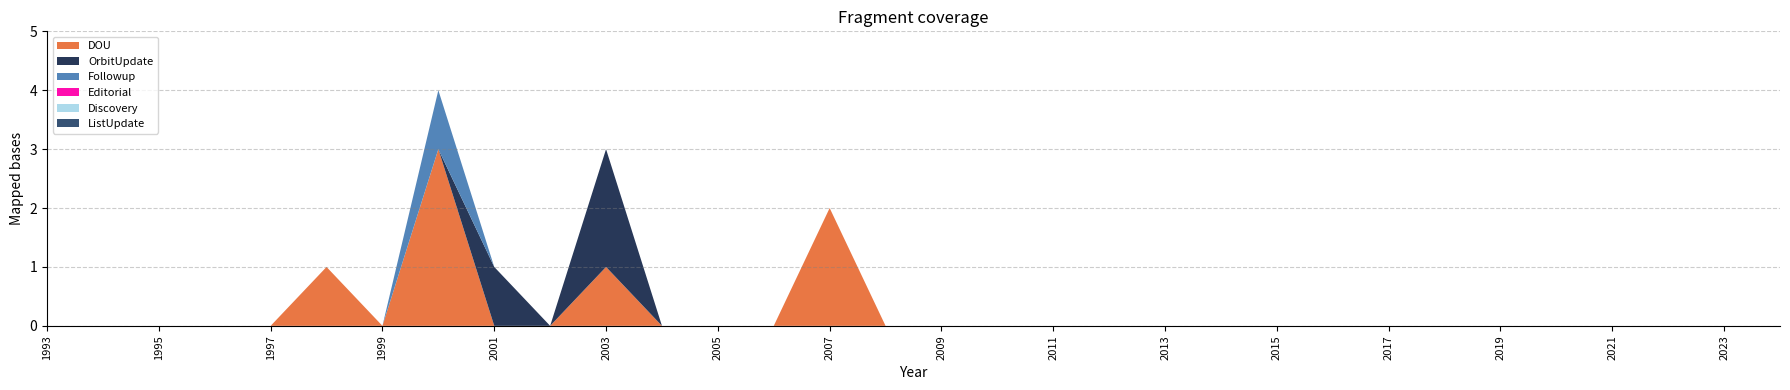

Reading left to right, what are all the values shown in this chart?

DOU: 1993=0	1994=0	1995=0	1996=0	1997=0	1998=1	1999=0	2000=3	2001=0	2002=0	2003=1	2004=0	2005=0	2006=0	2007=2	2008=0	2009=0	2010=0	2011=0	2012=0	2013=0	2014=0	2015=0	2016=0	2017=0	2018=0	2019=0	2020=0	2021=0	2022=0	2023=0	2024=0
OrbitUpdate: 1993=0	1994=0	1995=0	1996=0	1997=0	1998=0	1999=0	2000=0	2001=1	2002=0	2003=2	2004=0	2005=0	2006=0	2007=0	2008=0	2009=0	2010=0	2011=0	2012=0	2013=0	2014=0	2015=0	2016=0	2017=0	2018=0	2019=0	2020=0	2021=0	2022=0	2023=0	2024=0
Followup: 1993=0	1994=0	1995=0	1996=0	1997=0	1998=0	1999=0	2000=1	2001=0	2002=0	2003=0	2004=0	2005=0	2006=0	2007=0	2008=0	2009=0	2010=0	2011=0	2012=0	2013=0	2014=0	2015=0	2016=0	2017=0	2018=0	2019=0	2020=0	2021=0	2022=0	2023=0	2024=0
Editorial: 1993=0	1994=0	1995=0	1996=0	1997=0	1998=0	1999=0	2000=0	2001=0	2002=0	2003=0	2004=0	2005=0	2006=0	2007=0	2008=0	2009=0	2010=0	2011=0	2012=0	2013=0	2014=0	2015=0	2016=0	2017=0	2018=0	2019=0	2020=0	2021=0	2022=0	2023=0	2024=0
Discovery: 1993=0	1994=0	1995=0	1996=0	1997=0	1998=0	1999=0	2000=0	2001=0	2002=0	2003=0	2004=0	2005=0	2006=0	2007=0	2008=0	2009=0	2010=0	2011=0	2012=0	2013=0	2014=0	2015=0	2016=0	2017=0	2018=0	2019=0	2020=0	2021=0	2022=0	2023=0	2024=0
ListUpdate: 1993=0	1994=0	1995=0	1996=0	1997=0	1998=0	1999=0	2000=0	2001=0	2002=0	2003=0	2004=0	2005=0	2006=0	2007=0	2008=0	2009=0	2010=0	2011=0	2012=0	2013=0	2014=0	2015=0	2016=0	2017=0	2018=0	2019=0	2020=0	2021=0	2022=0	2023=0	2024=0